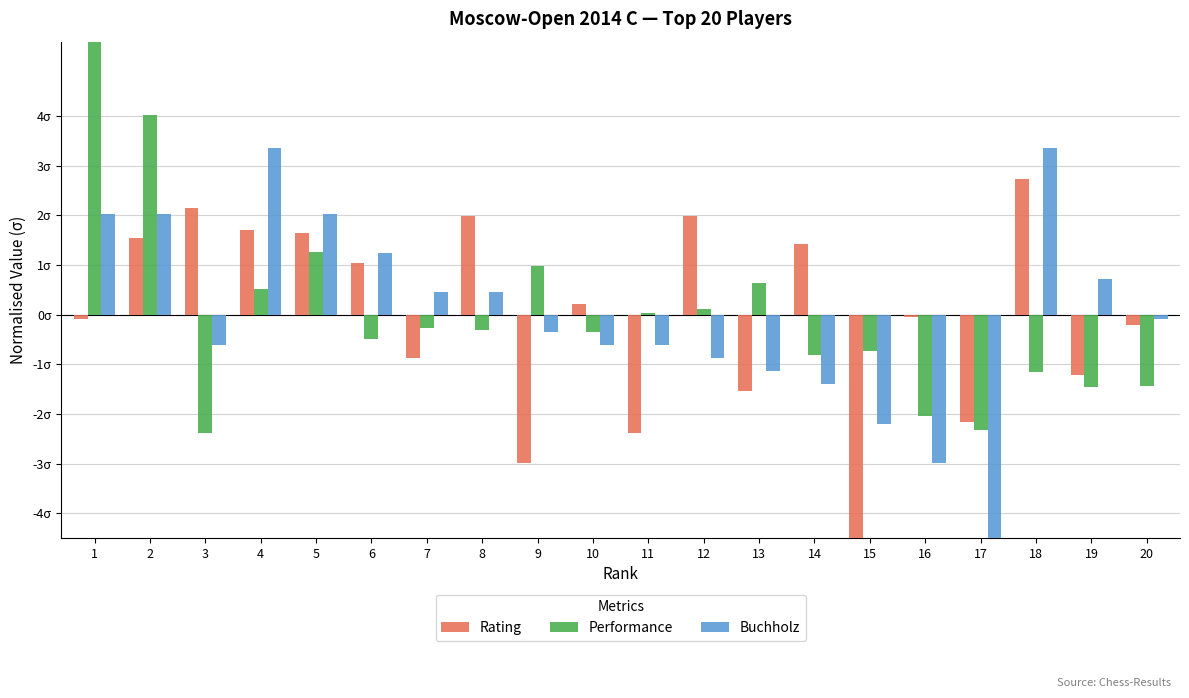

Which has a higher value, 15 or 1?

1